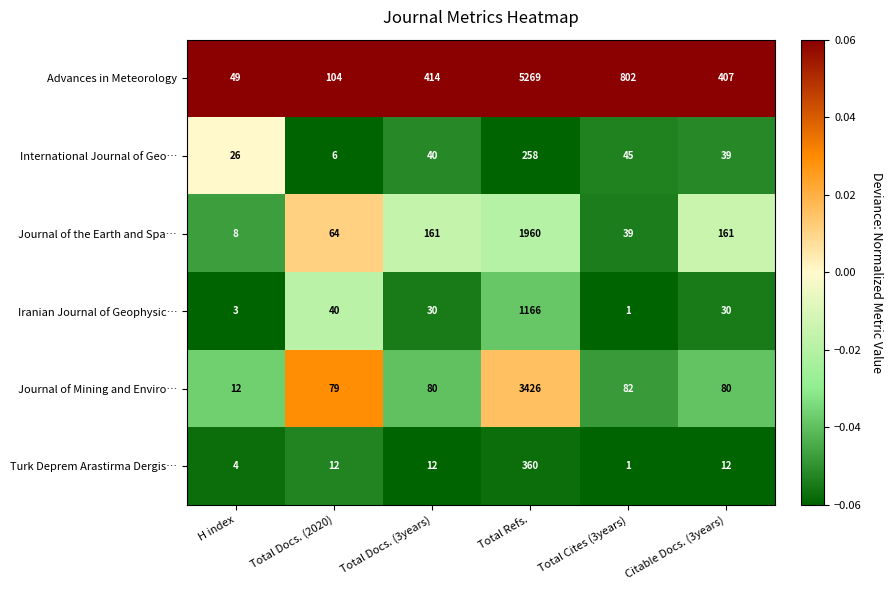

List the series in order of their peak value, highest first.

Advances in Meteorology, Journal of Mining and Enviro…, Journal of the Earth and Spa…, Iranian Journal of Geophysic…, Turk Deprem Arastirma Dergis…, International Journal of Geo…